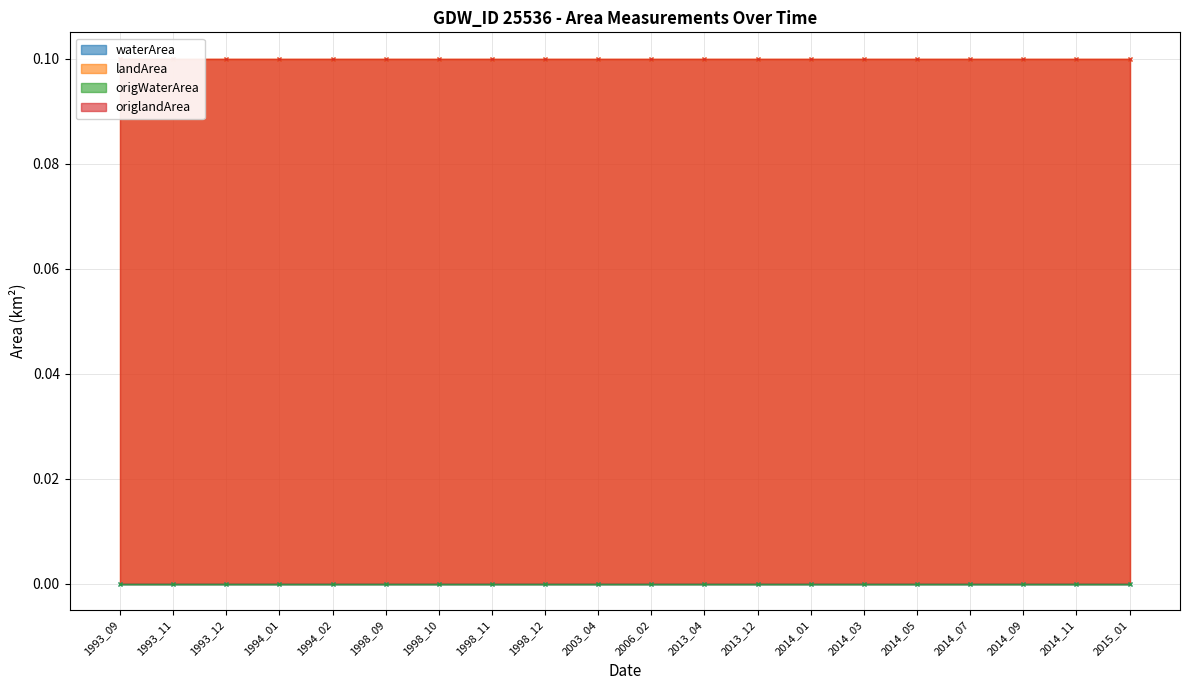

True or false: origlandArea and origWaterArea cross at least once.

False